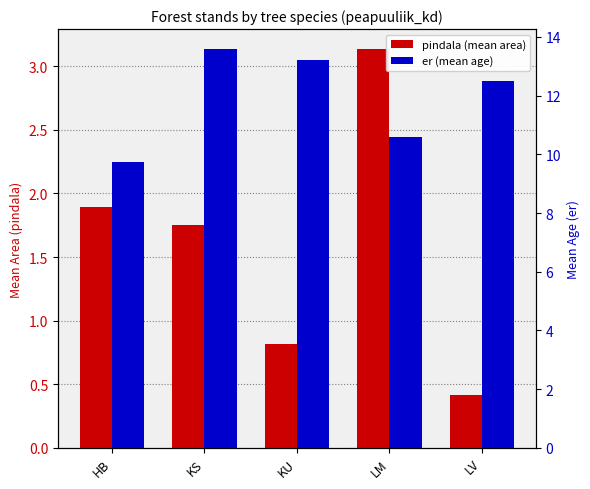

What is the value of the er (mean age) bar at the 1st from the left?

9.7